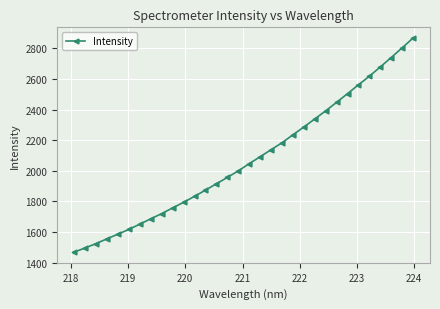

What is the greatest value displayed?

2866.8